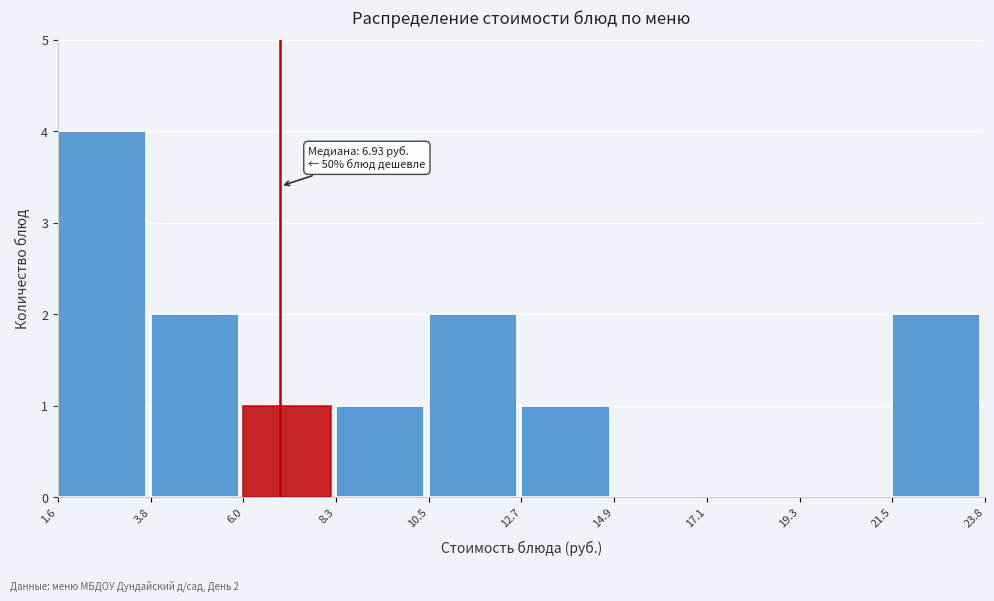

Over which range of the x-axis is the bar tallest?

1.6 to 3.8